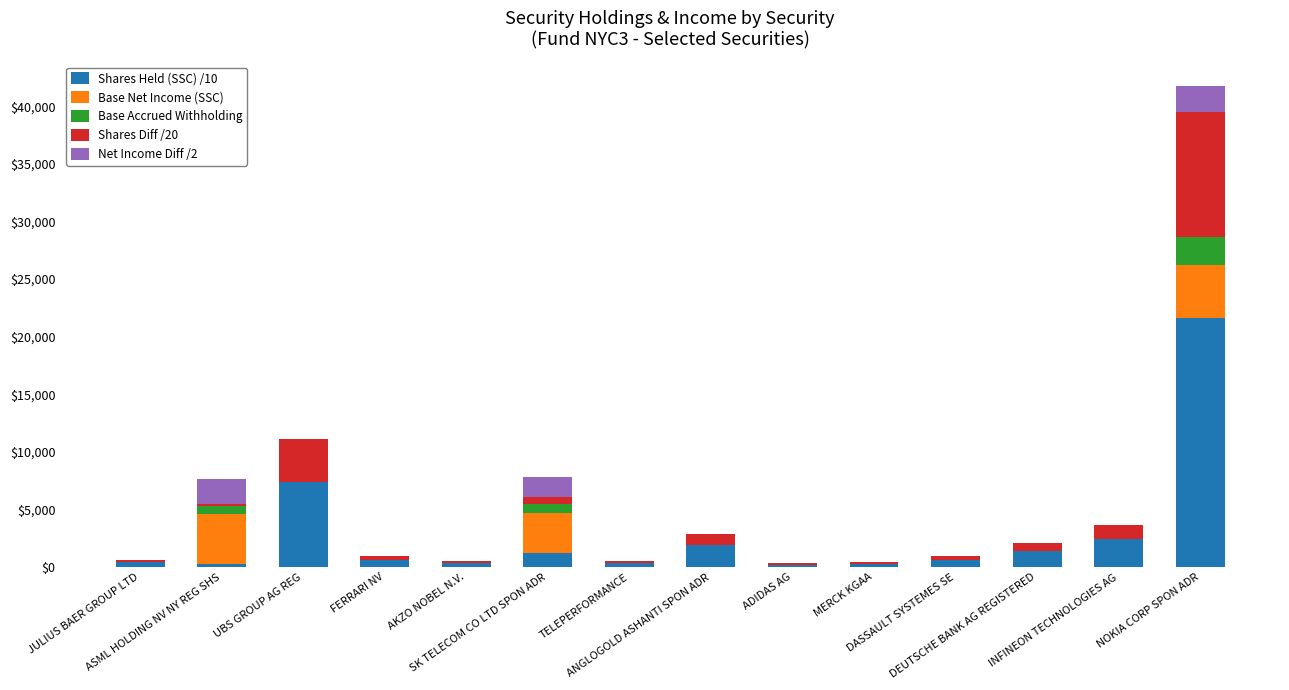

What is the maximum value for Shares Held (SSC) /10?

21650.0